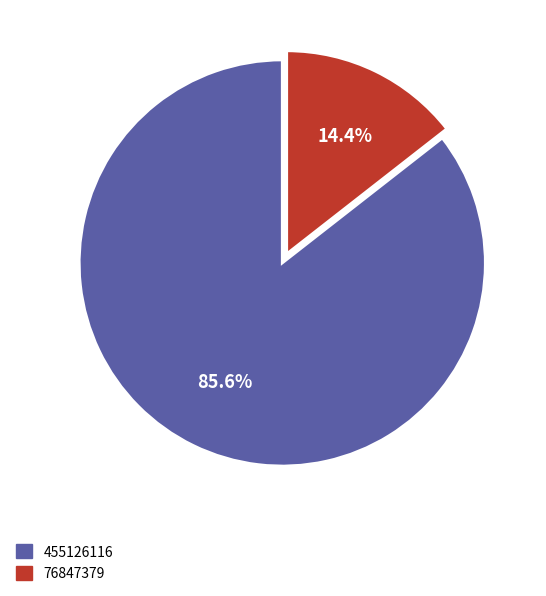

To the nearest percent, what percentage of the pie is 76847379?

14%